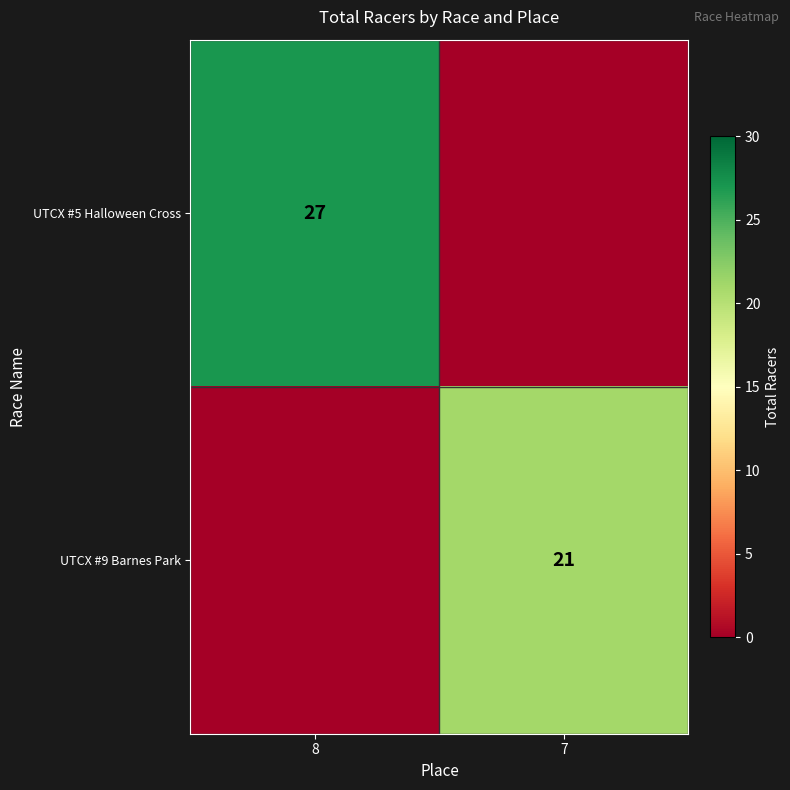

True or false: UTCX #9 Barnes Park has a value of 7 at 7.

False